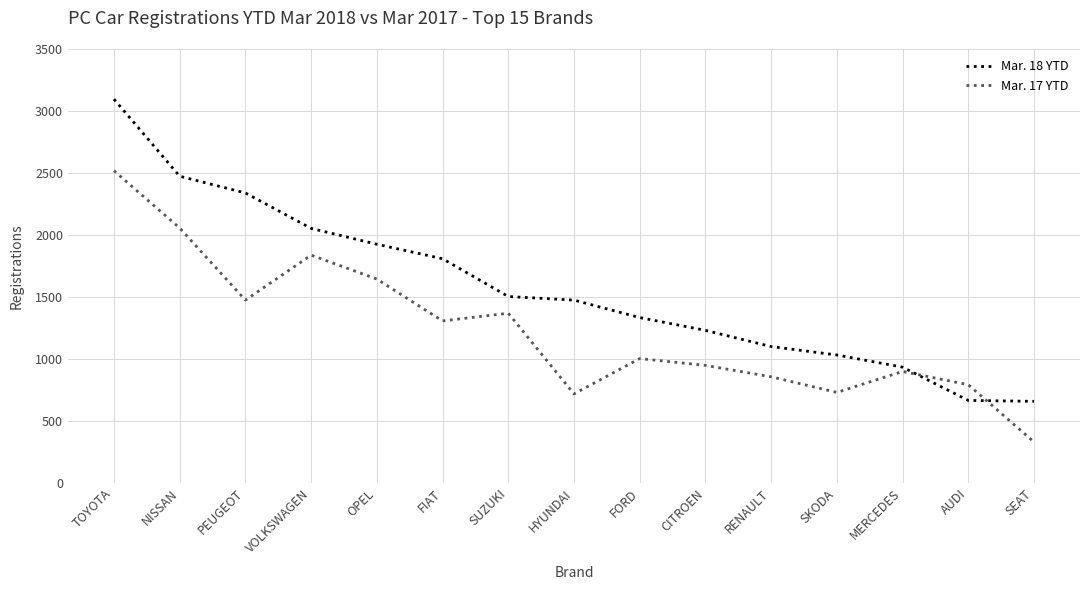

Rank the series by their maximum value, from highest to lowest.

Mar. 18 YTD, Mar. 17 YTD